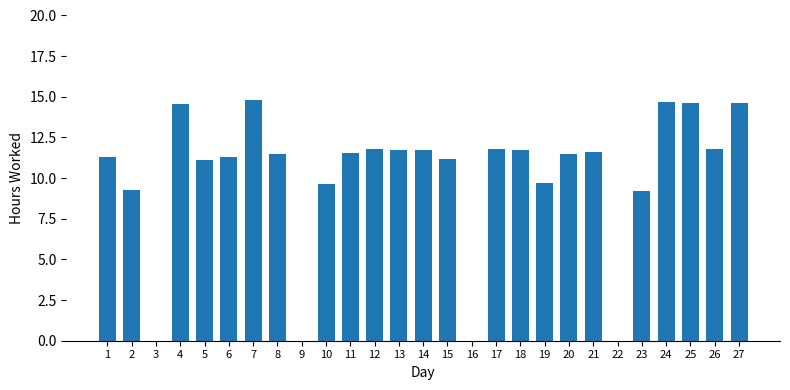

The chart shows a value of 11.1 at 5. True or false?

True